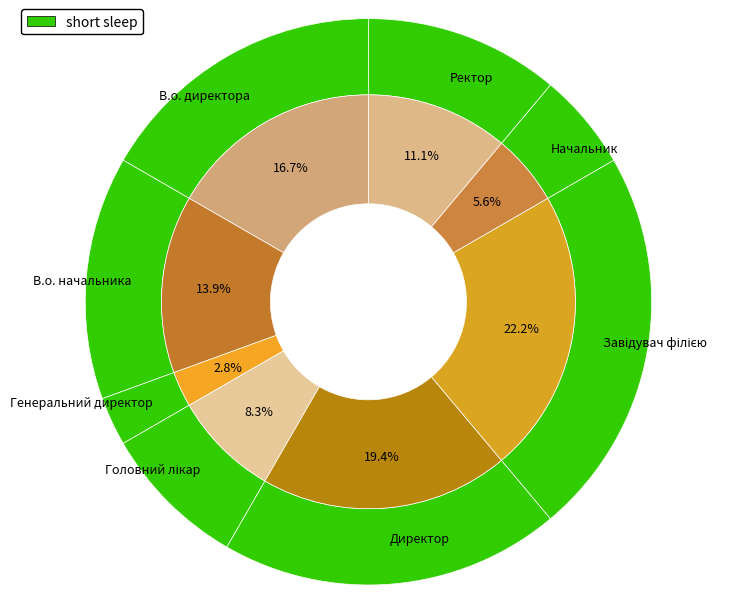

Rank the categories by value from highest to lowest.

Завідувач філією, Директор, В.о. директора, В.о. начальника, Ректор, Головний лікар, Начальник, Генеральний директор